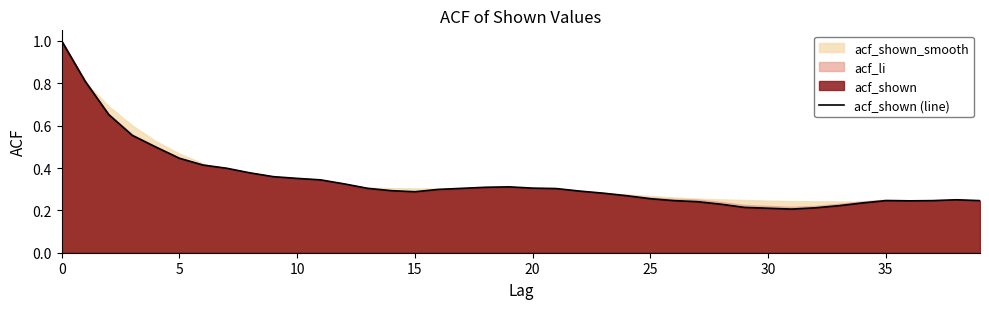

What is the difference between the second highest and minimum values?

0.6